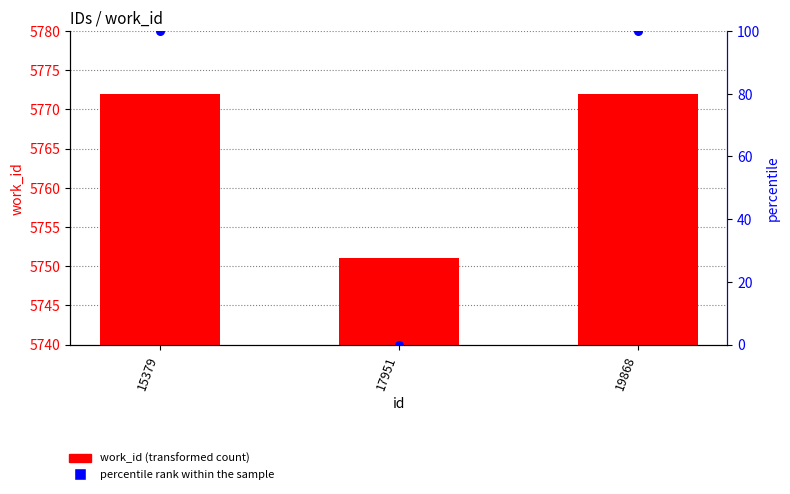

Which series contains the highest Y value?

work_id